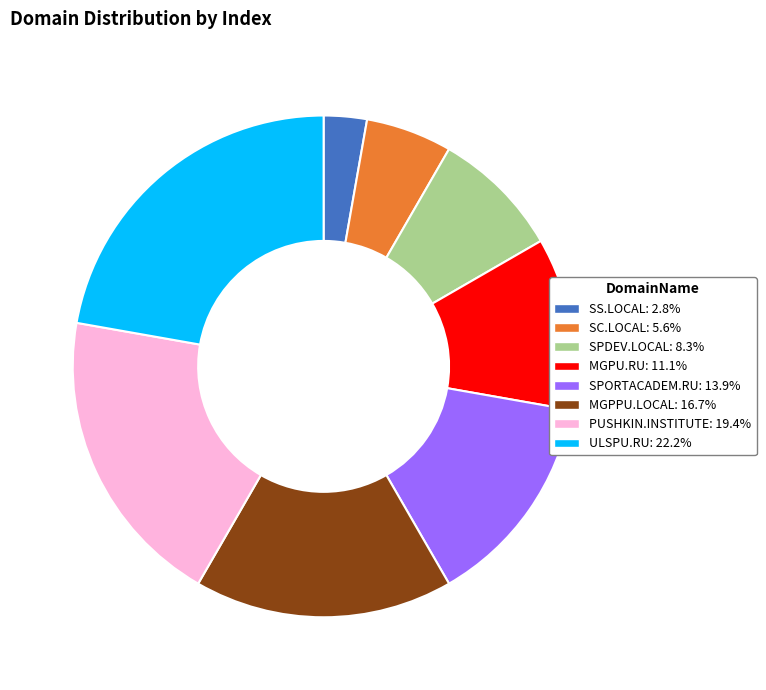

Approximately how many times larger is the value at SS.LOCAL compared to MGPPU.LOCAL?

0.2